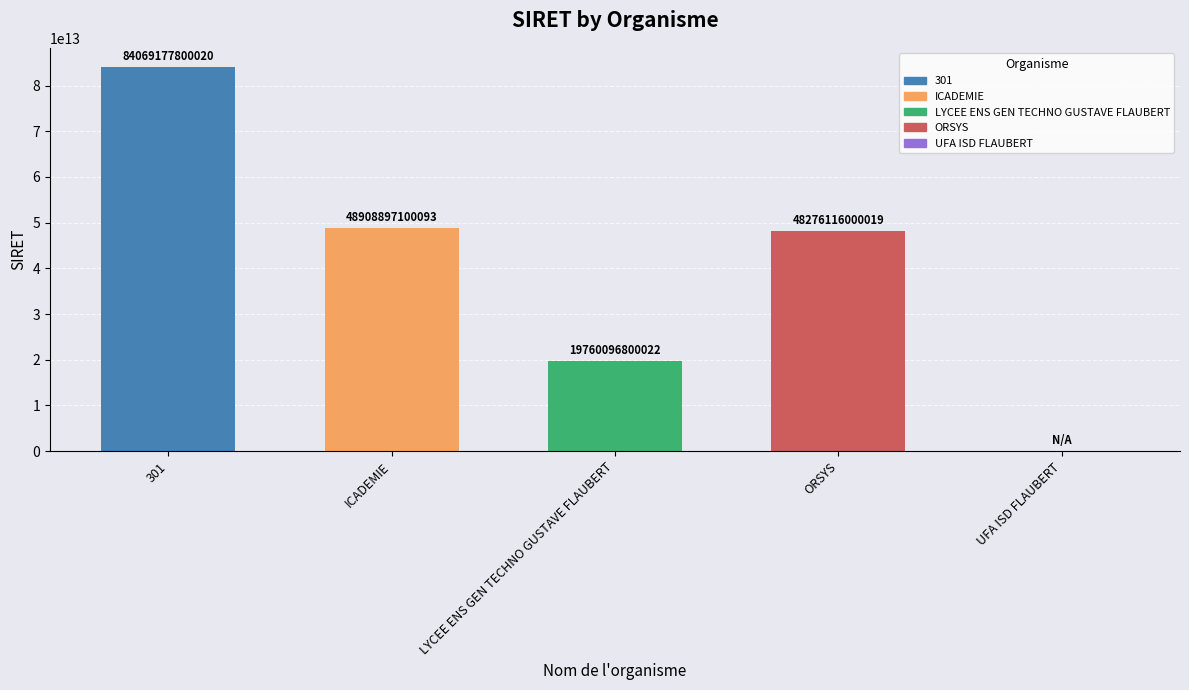

True or false: the data shows 48276116000019 at ORSYS.

True